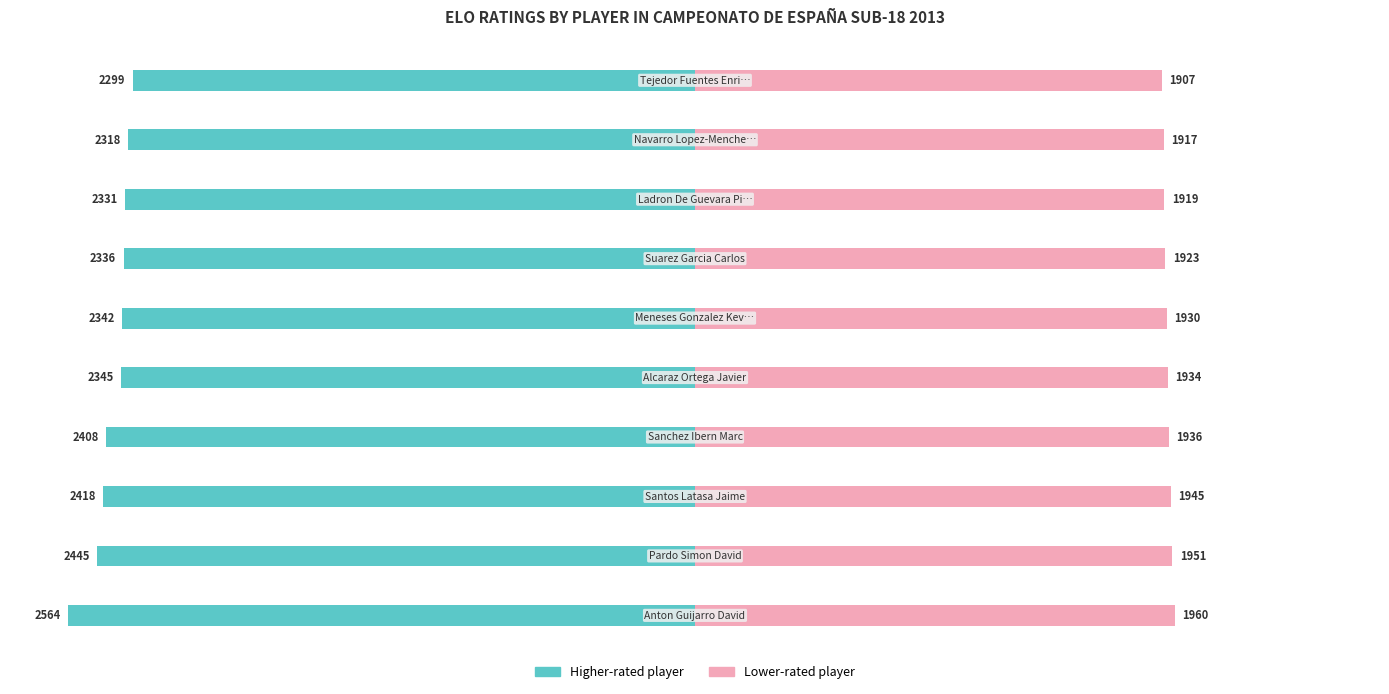

Which has a higher value, 8 or 9?

9